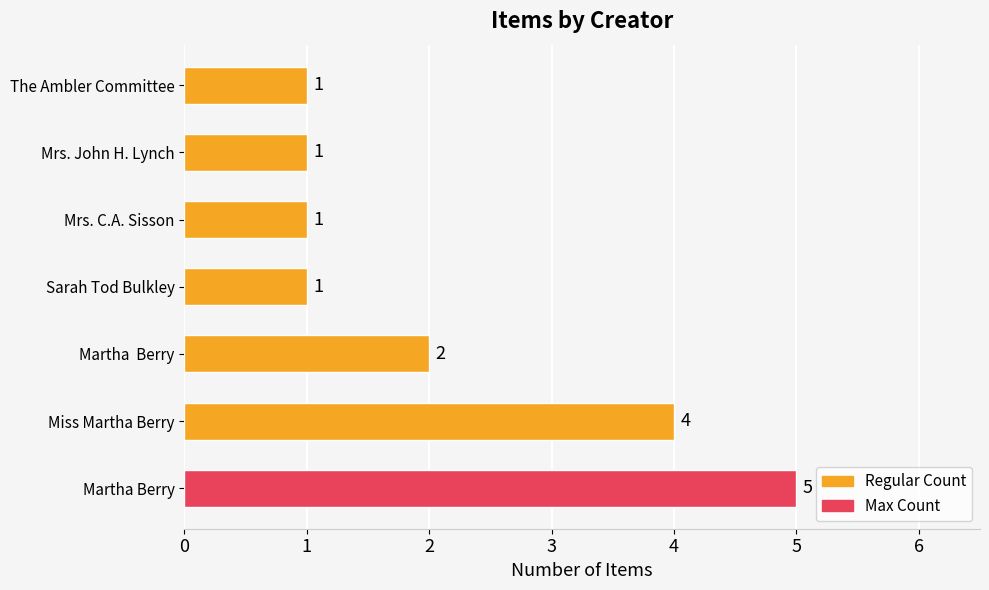

Reading bottom to top, extract all data points from this chart.

Martha Berry=5	Miss Martha Berry=4	Martha  Berry=2	Sarah Tod Bulkley=1	Mrs. C.A. Sisson=1	Mrs. John H. Lynch=1	The Ambler Committee=1